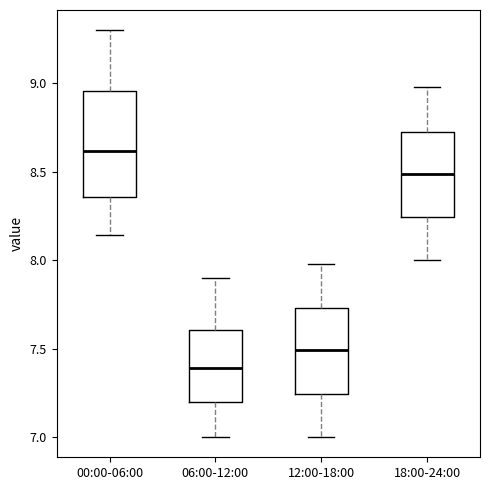

Reading left to right, read every box against the y-axis: the position of its median line, the range the box covers, and the ends of its whiskers. The values are not printed on the chart, so give them approximately, as read against the axis.

00:00-06:00: median 8.60, box 8.35 to 8.95, whiskers 8.15 to 9.30
06:00-12:00: median 7.40, box 7.20 to 7.60, whiskers 7.00 to 7.90
12:00-18:00: median 7.50, box 7.25 to 7.75, whiskers 7.00 to 8.00
18:00-24:00: median 8.50, box 8.25 to 8.75, whiskers 8.00 to 9.00